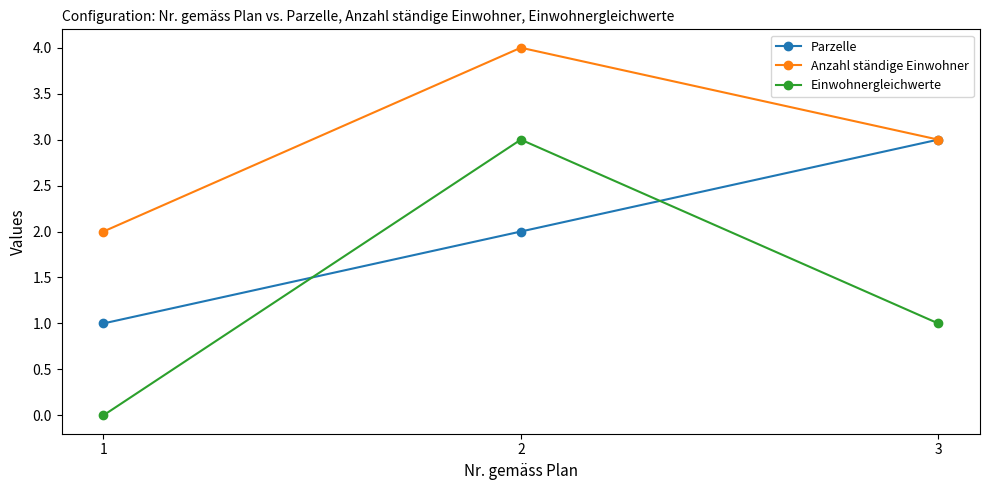

Which series changed the most between 2 and 3?

Einwohnergleichwerte